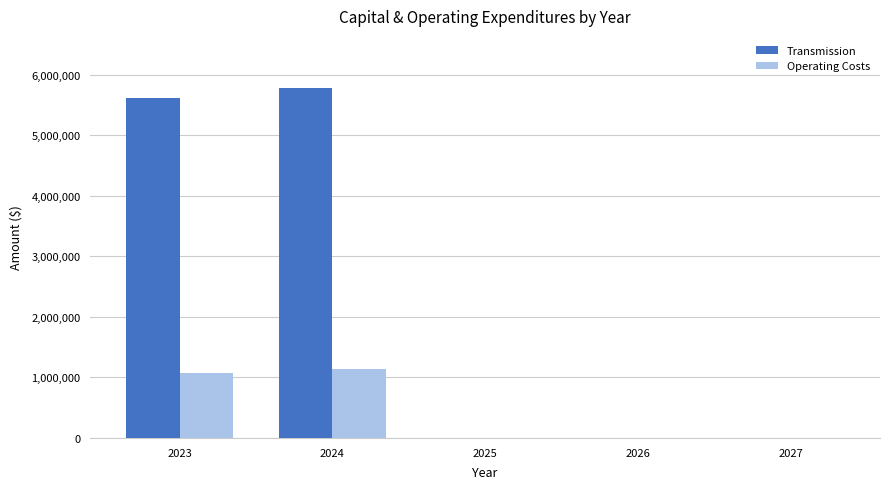

How many groups of bars are there?

5